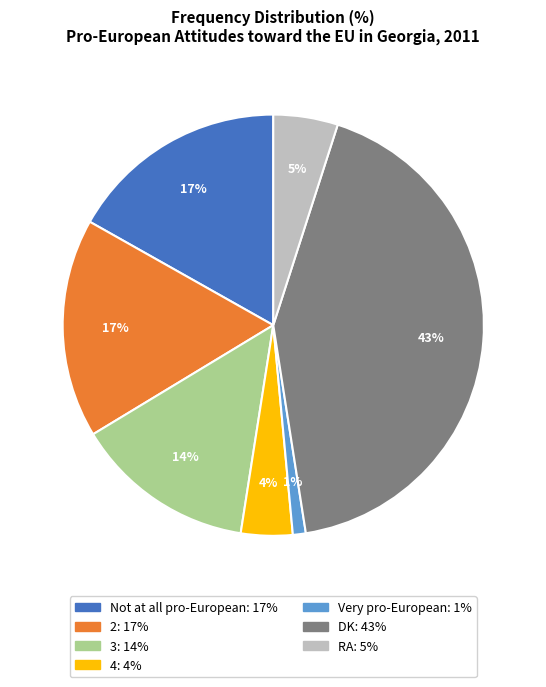

Do 2 and Not at all pro-European together represent more than half of the pie?

No